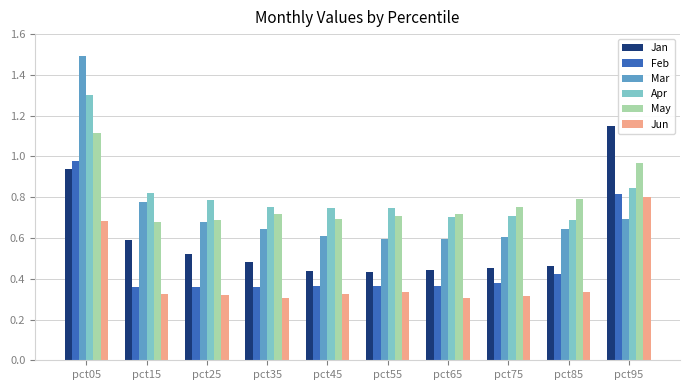

Between pct05 and pct35, which series saw the biggest shift?

Mar